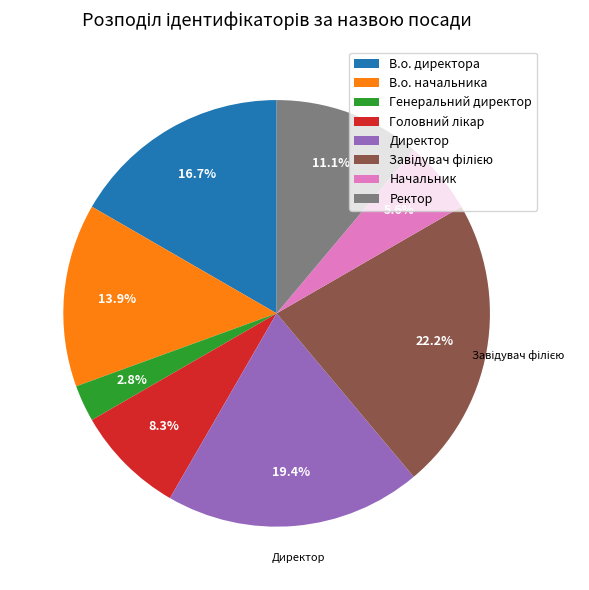

What is the ratio of the value at В.о. директора to the value at В.о. начальника?

1.2